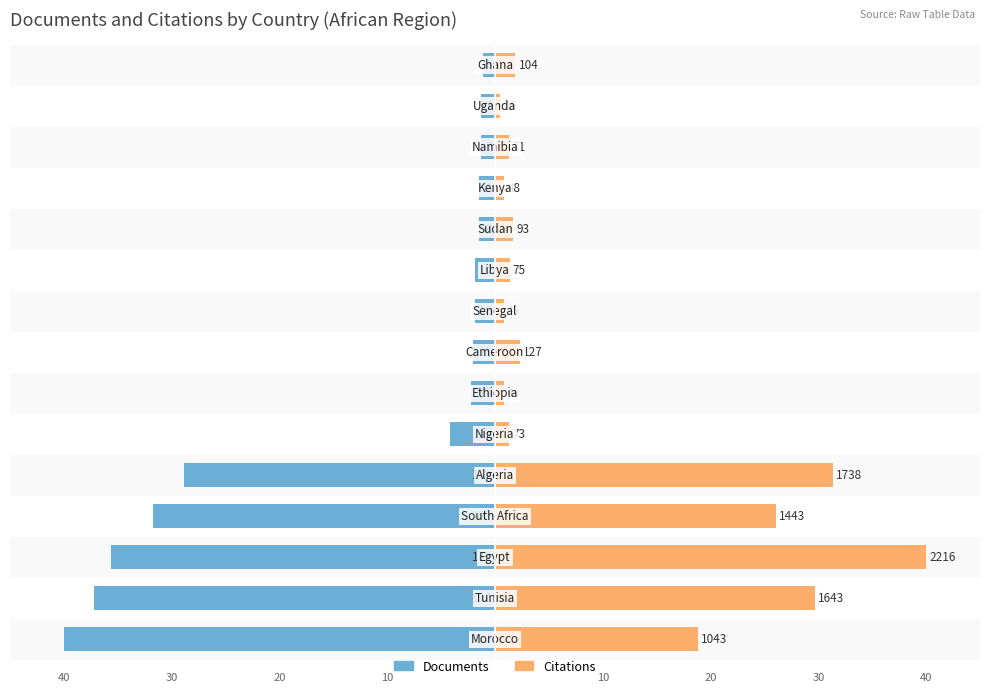

Rank the categories by Documents value from highest to lowest.

14, 12, 13, 10, 11, 8, 9, 7, 6, 5, 4, 3, 2, 1, 0